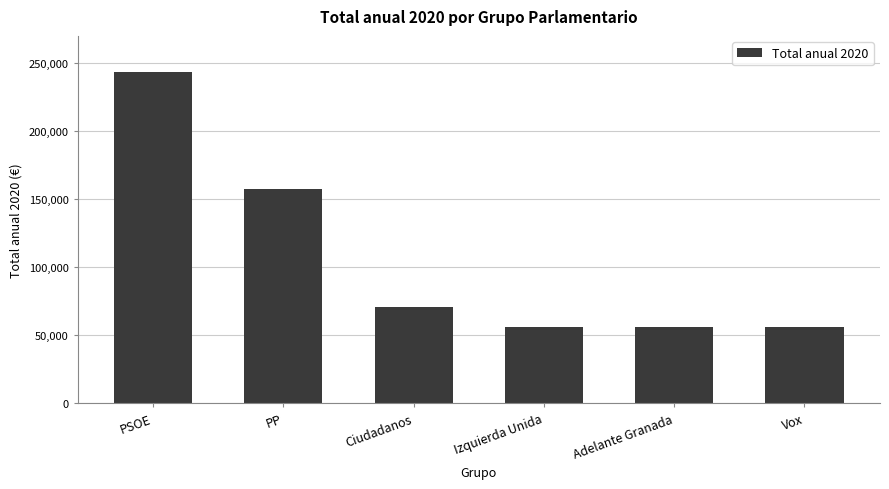

The value at Vox is 56400. True or false?

True